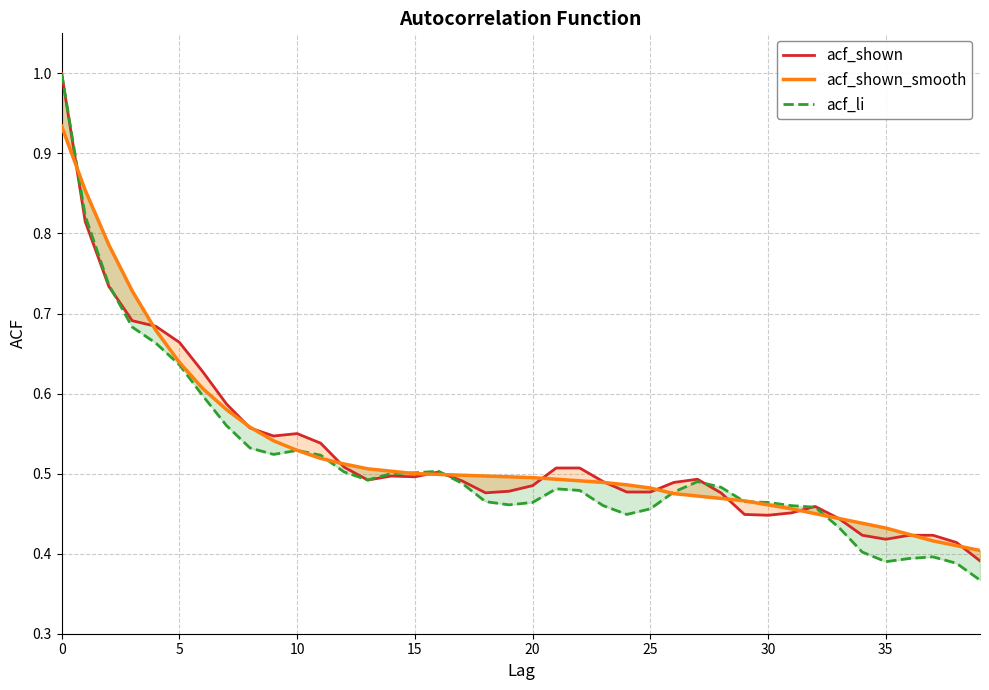

What is the sum of all acf_shown values?

21.1